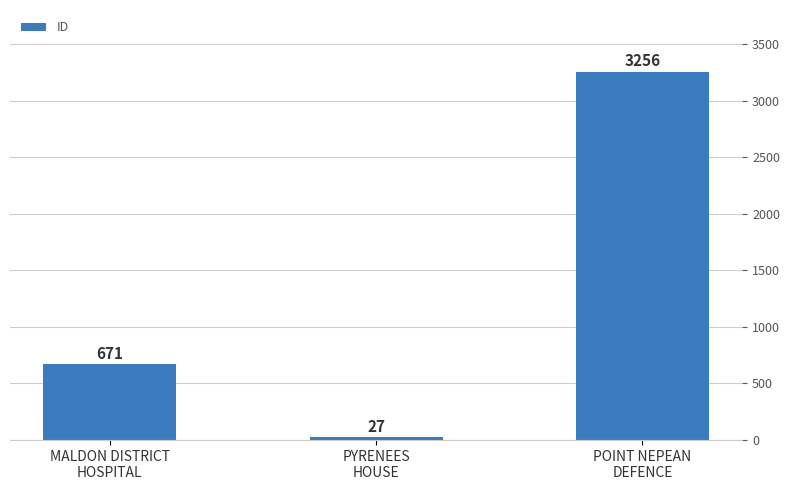

Count the number of data series in this chart.

1